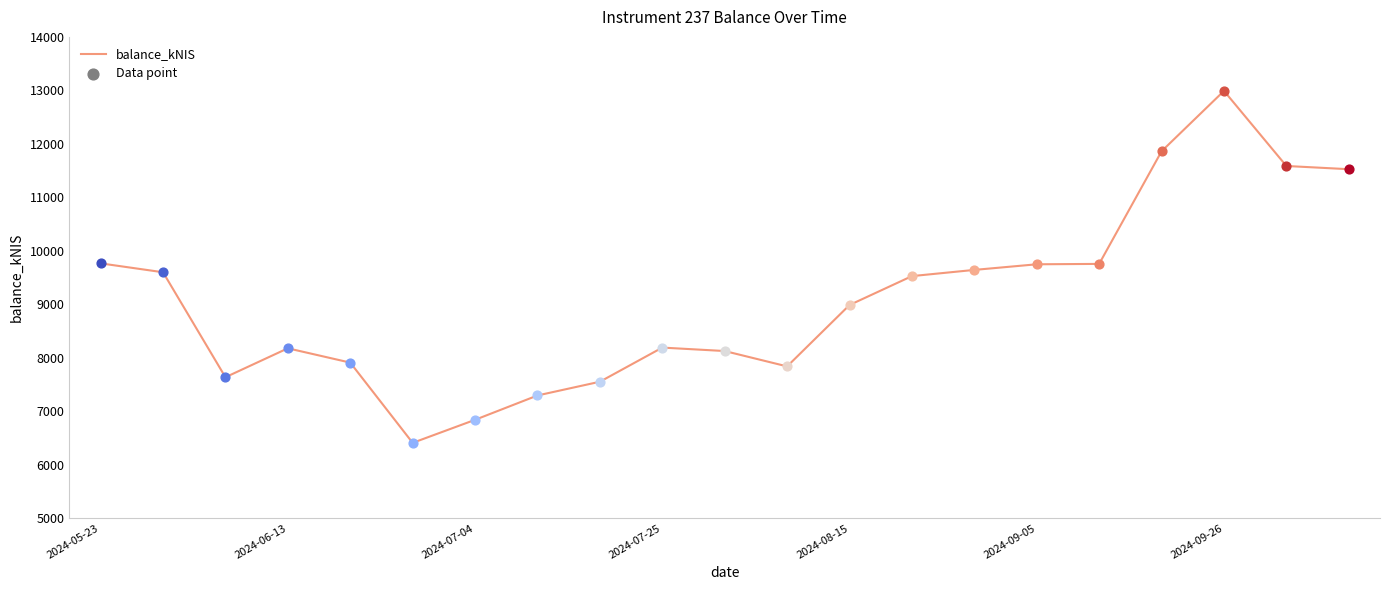

What is the minimum value shown in the chart?

6408.4